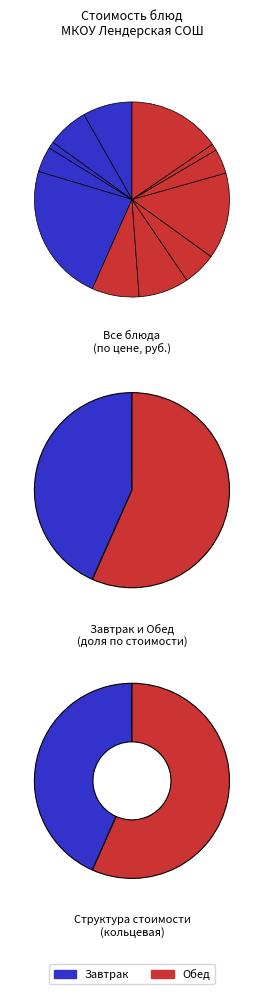

To the nearest percent, what portion does мандарин represent?

15%